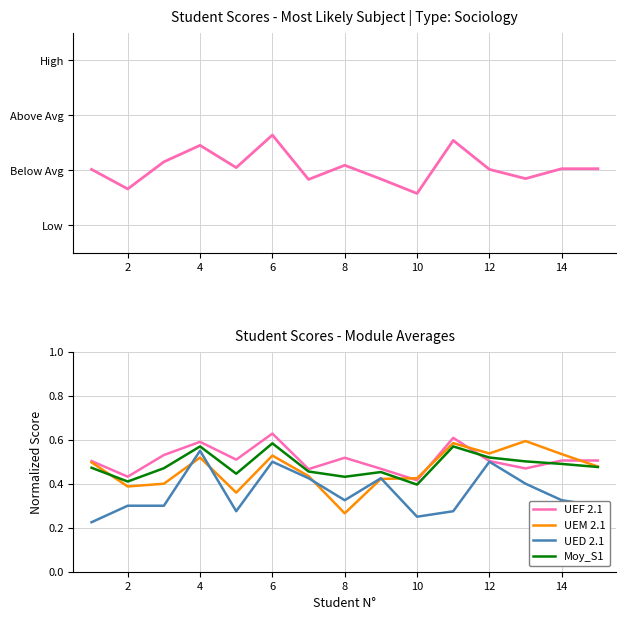

How many UED 2.1 values are between 0 and 1?

15